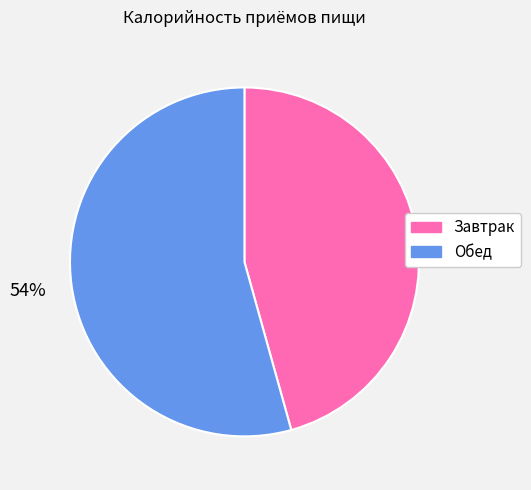

Which has a higher value, Обед or Завтрак?

Обед